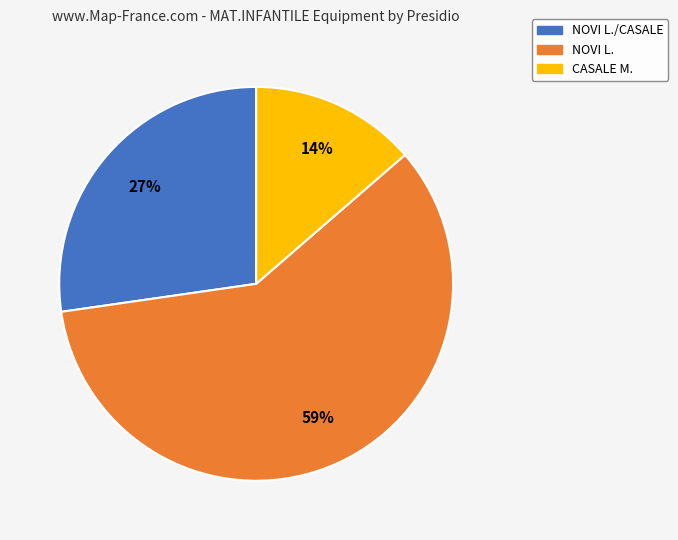

Is there a majority slice in this chart?

Yes